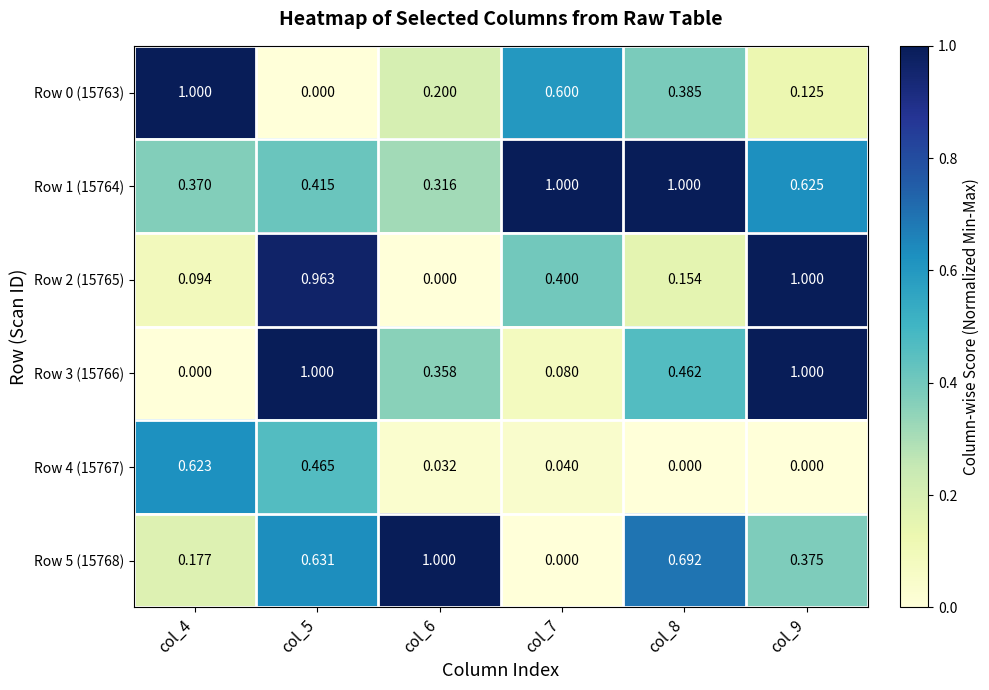

Is the value of Row 2 (15765) at col_5 greater than the value of Row 5 (15768) at col_7?

Yes